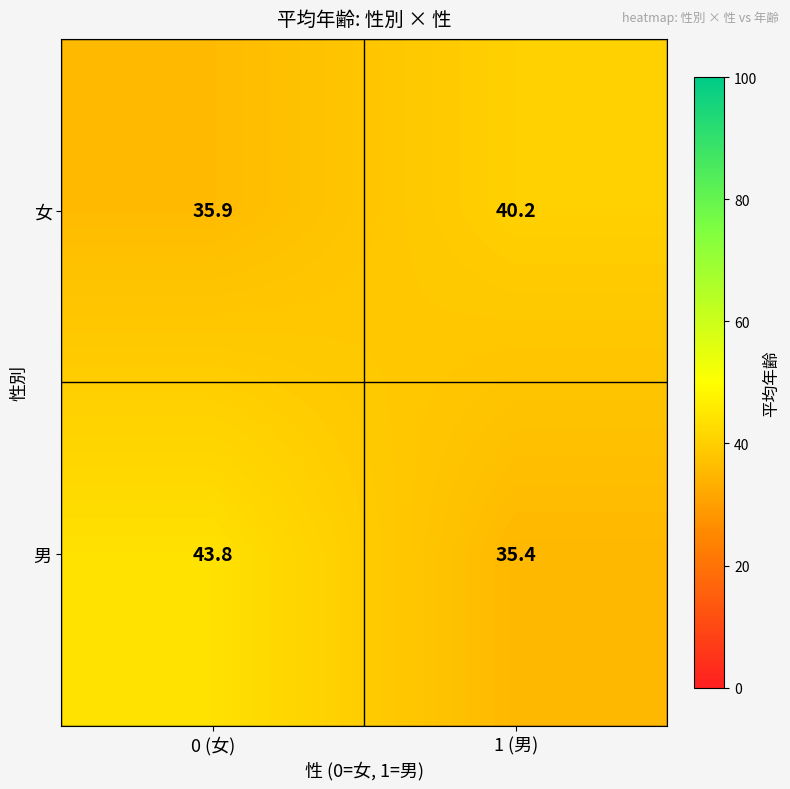

Reading left to right, extract all data points from this chart.

女: 0 (女)=35.9	1 (男)=40.2
男: 0 (女)=43.8	1 (男)=35.4